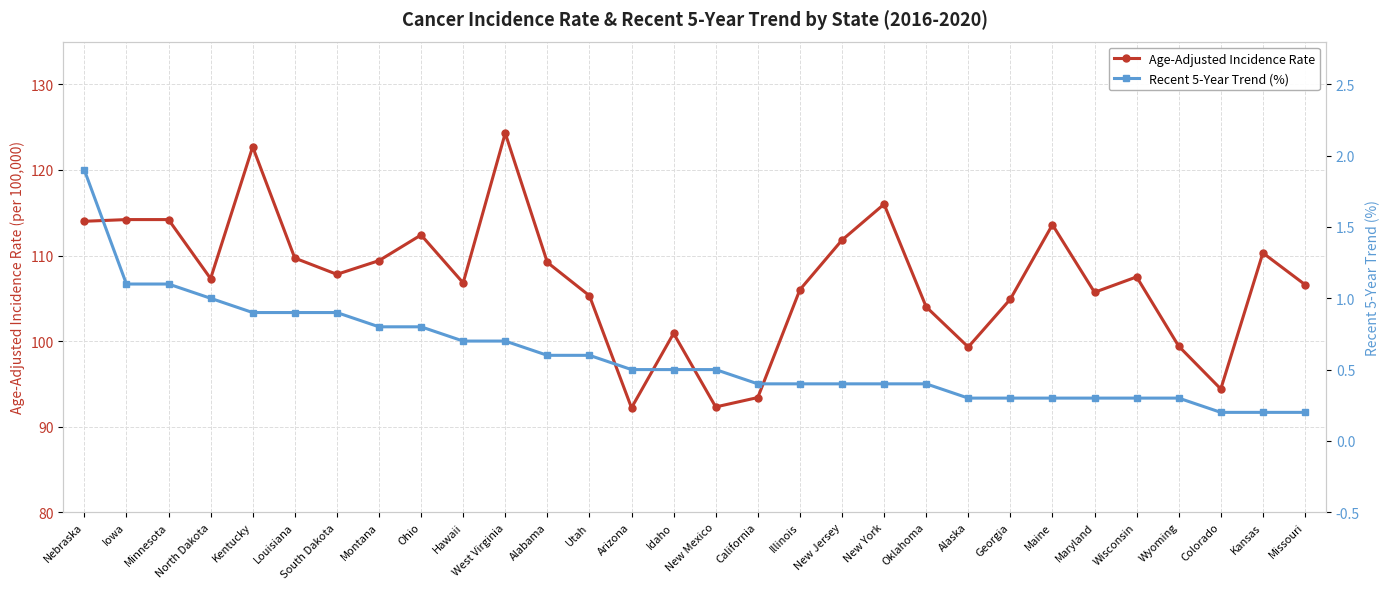

How many lines are shown in the chart?

2